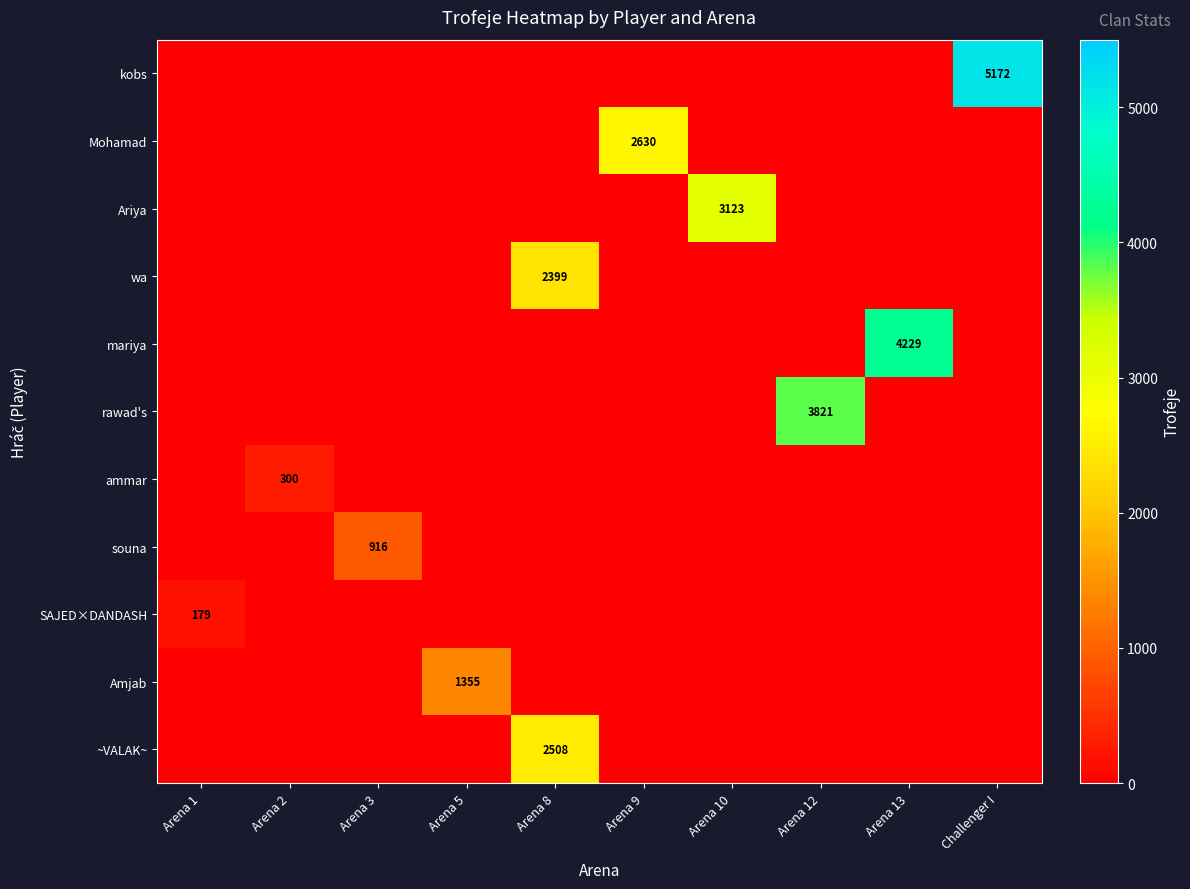

At which category does the chart reach its peak across all series?

Challenger I